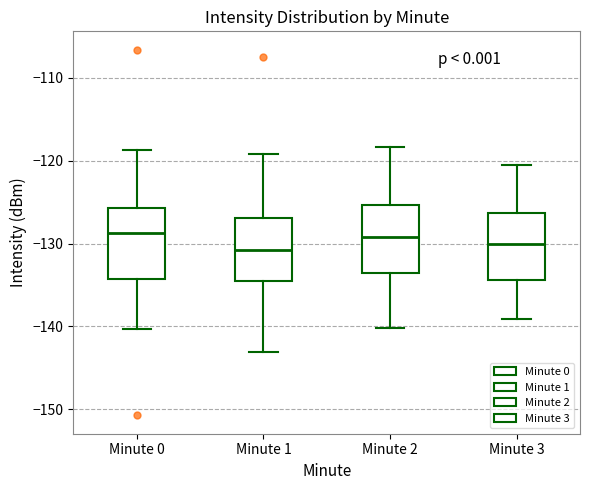

Where does the upper whisker of the box for Minute 1 end on the y-axis? The values are not printed on the chart, so give them approximately, as read against the axis.

-119